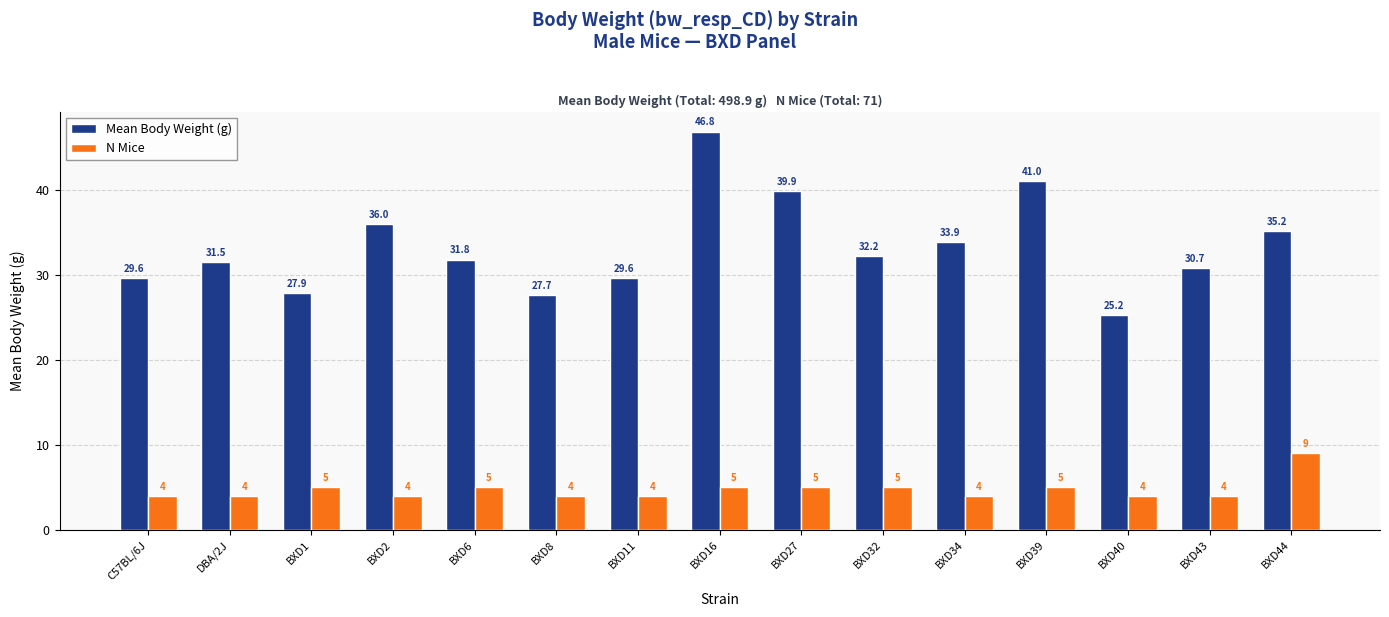

How many series are shown in this chart?

2